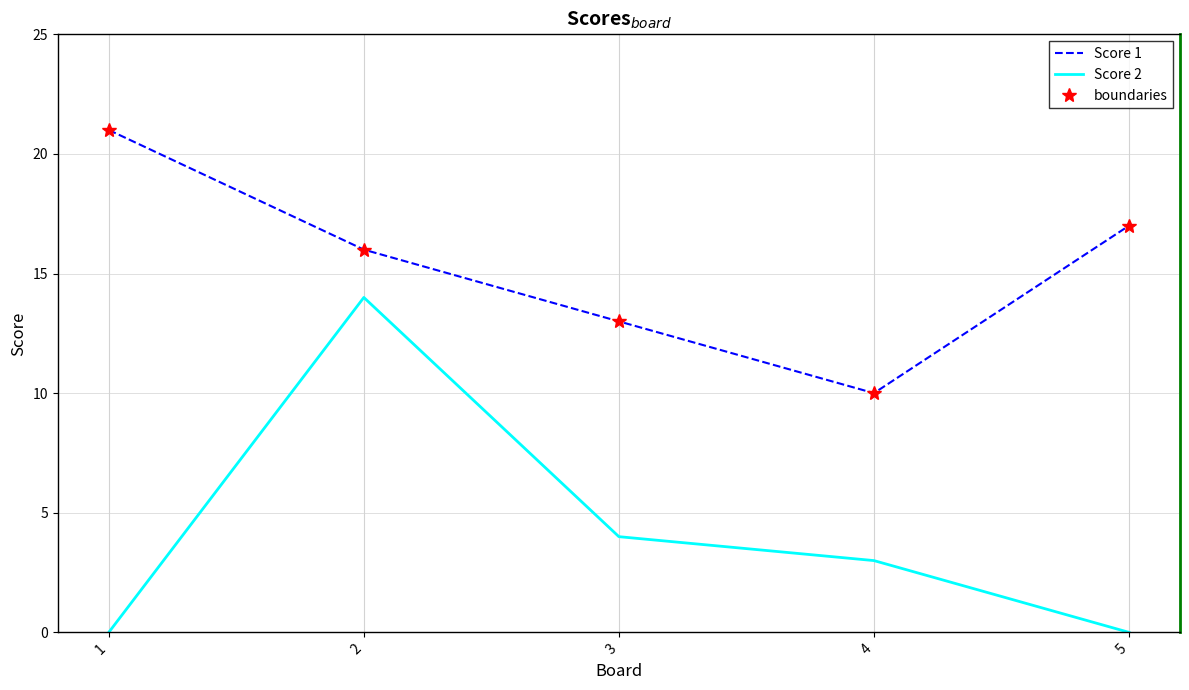

Where is Score 1 nearest to the value 15?

2